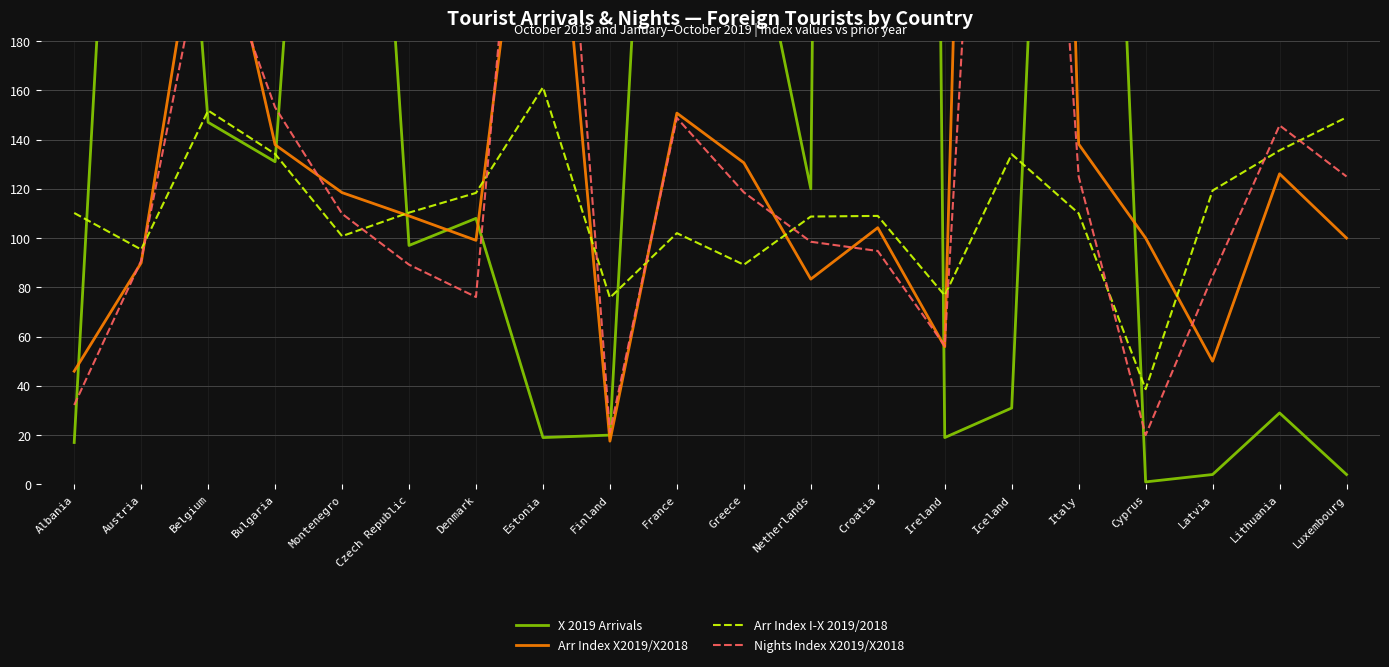

How many intersections are there between Arr Index X2019/X2018 and Nights Index X2019/X2018?

11